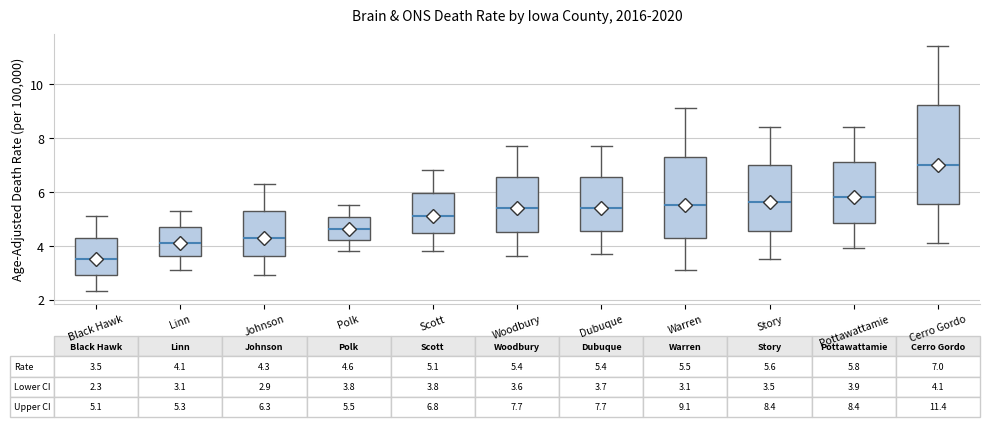

Which box has the highest median line?

Cerro Gordo